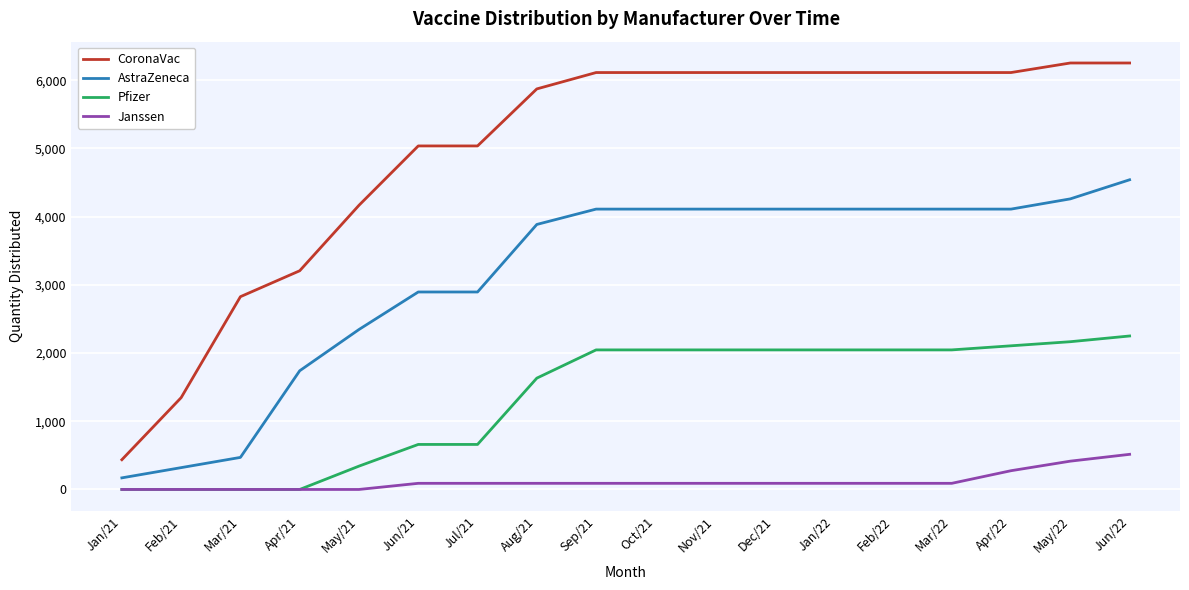

Reading left to right, extract all data points from this chart.

CoronaVac: 436	1346	2826	3206	4166	5036	5036	5872	6112	6112	6112	6112	6112	6112	6112	6112	6252	6252
AstraZeneca: 170	320	470	1740	2345	2895	2895	3885	4110	4110	4110	4110	4110	4110	4110	4110	4260	4540
Pfizer: 0	0	0	0	342	660	660	1632	2046	2046	2046	2046	2046	2046	2046	2106	2166	2250
Janssen: 0	0	0	0	0	90	90	90	90	90	90	90	90	90	90	275	415	515